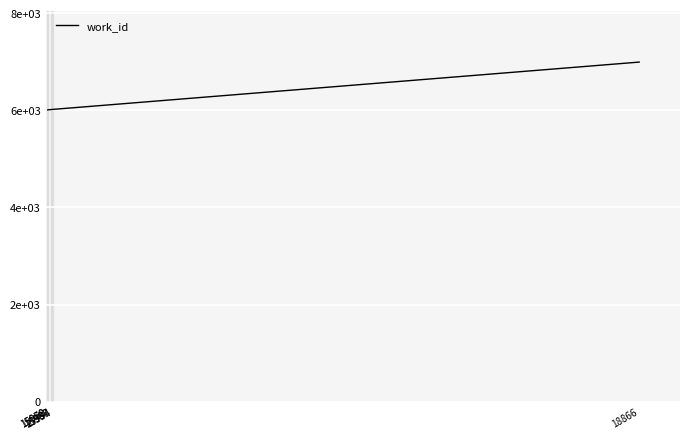

Does the chart display data point markers on the line(s)?

No